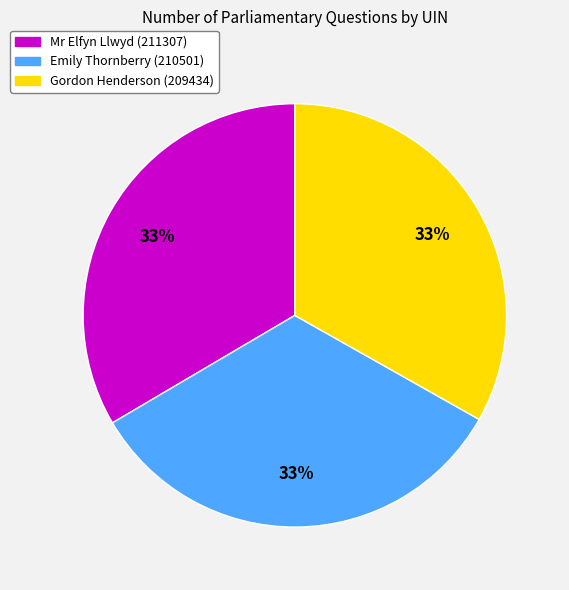

Is there a majority slice in this chart?

No